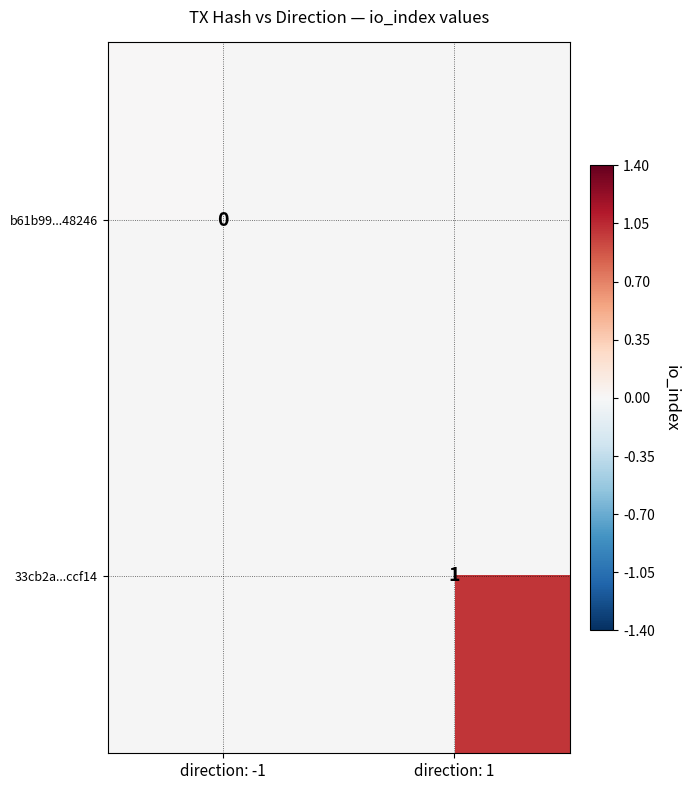

The 33cb2a...ccf14 series shows 1 at direction: 1. True or false?

True